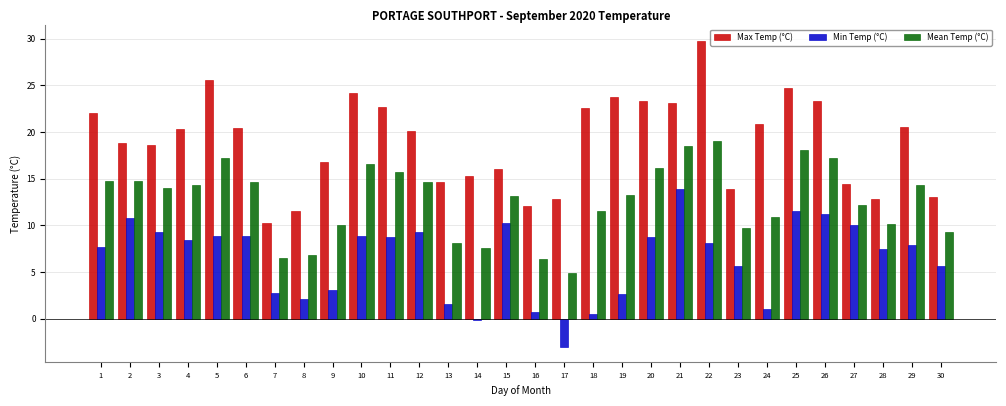

The value of Mean Temp (°C) at 29 is 3.8. True or false?

False